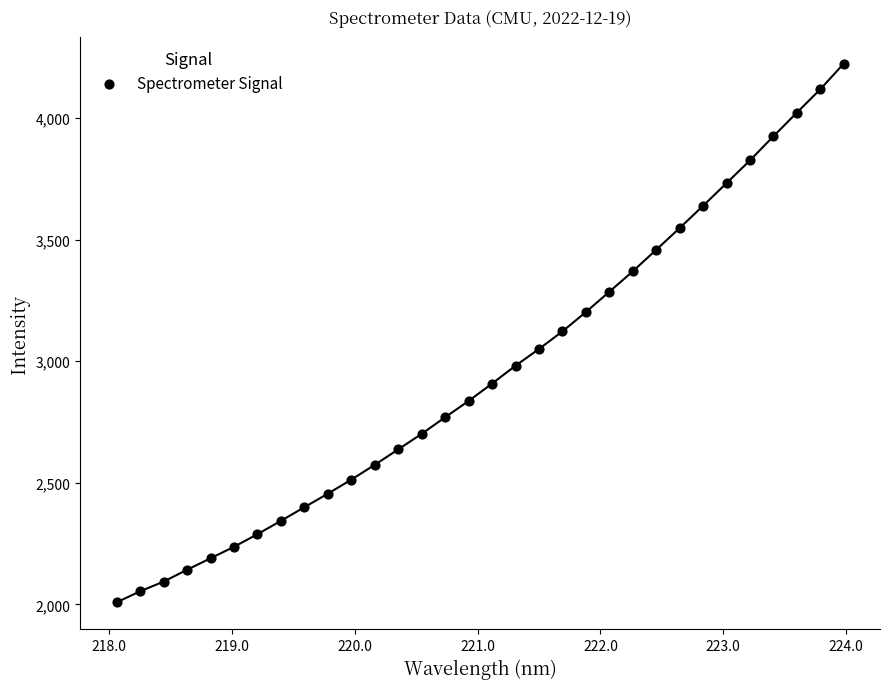

What is the range of Y values (max minus min)?

2215.7